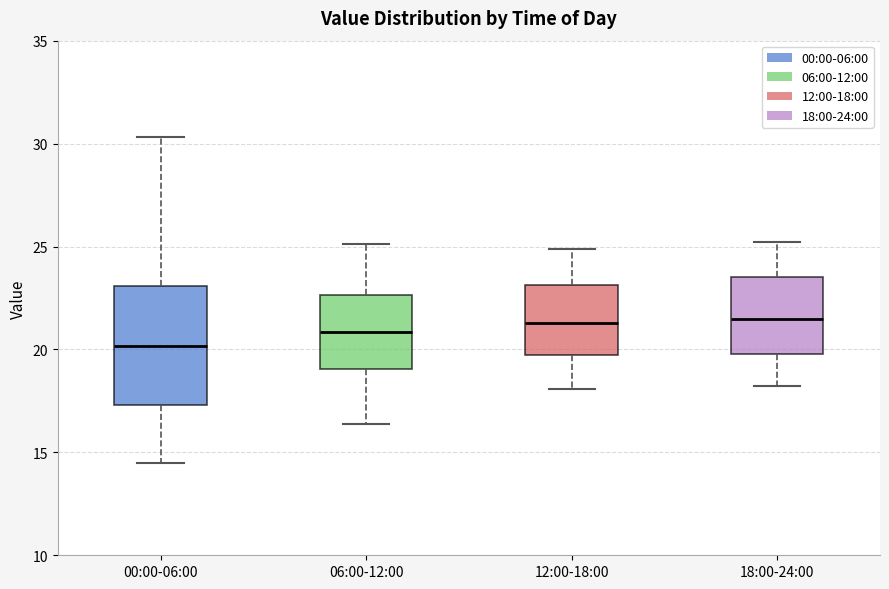

Reading left to right, transcribe this box plot: for each box, give where its median line is, the range the box spans, and where its two whiskers end, as read against the y-axis. The values are not printed on the chart, so give them approximately, as read against the axis.

00:00-06:00: median 20.0, box 17.5 to 23.0, whiskers 14.5 to 30.5
06:00-12:00: median 21.0, box 19.0 to 22.5, whiskers 16.5 to 25.0
12:00-18:00: median 21.5, box 20.0 to 23.0, whiskers 18.0 to 25.0
18:00-24:00: median 21.5, box 20.0 to 23.5, whiskers 18.0 to 25.0